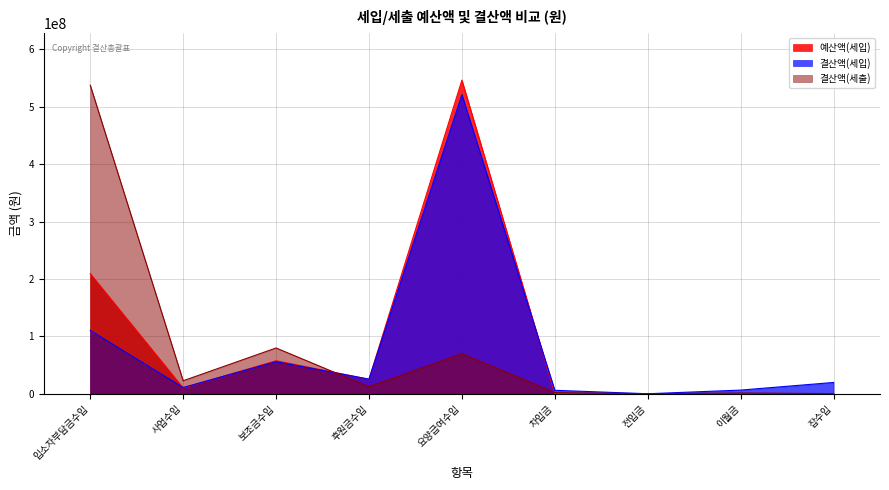

Is it true that 결산액(세입) equals 193054565 at 입소자부담금수입?

False